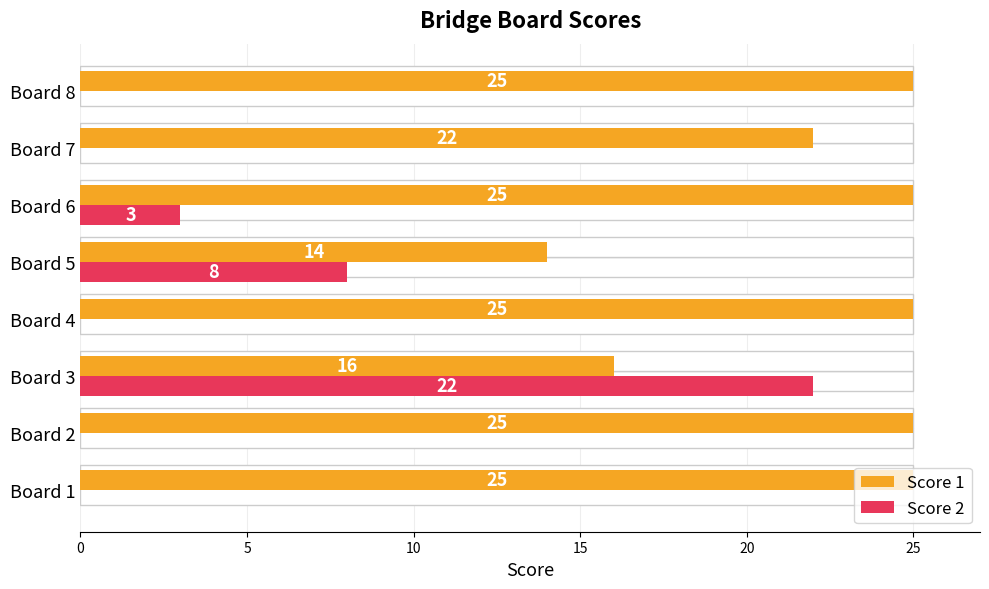

What are all the series names shown in the legend?

Score 1, Score 2